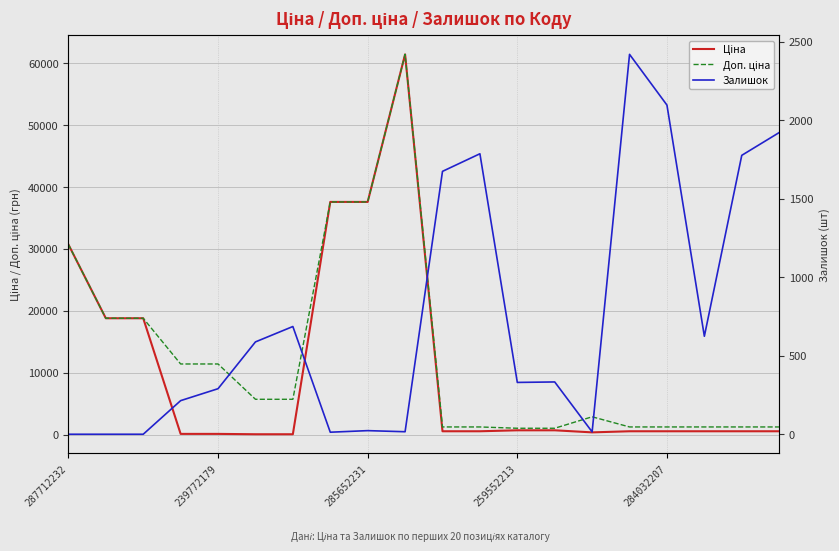

At which label does Доп. ціна reach its minimum?

259552213